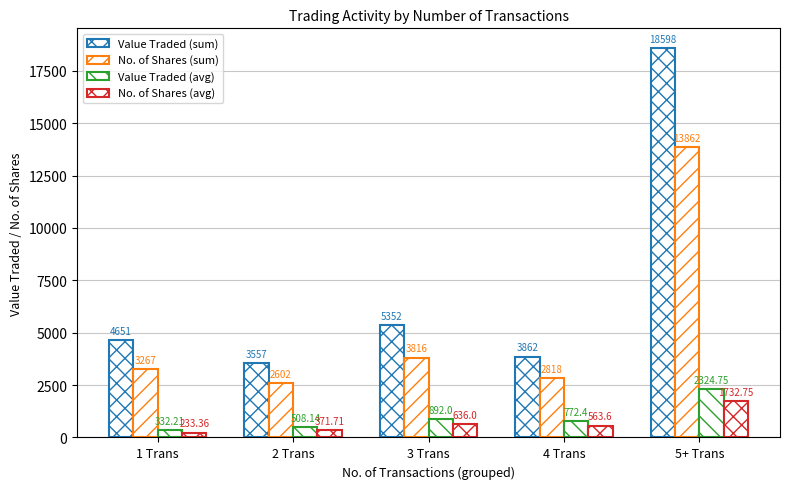

What is the difference between the No. of Shares (sum) values at 5+ Trans and 2 Trans?

11260.0